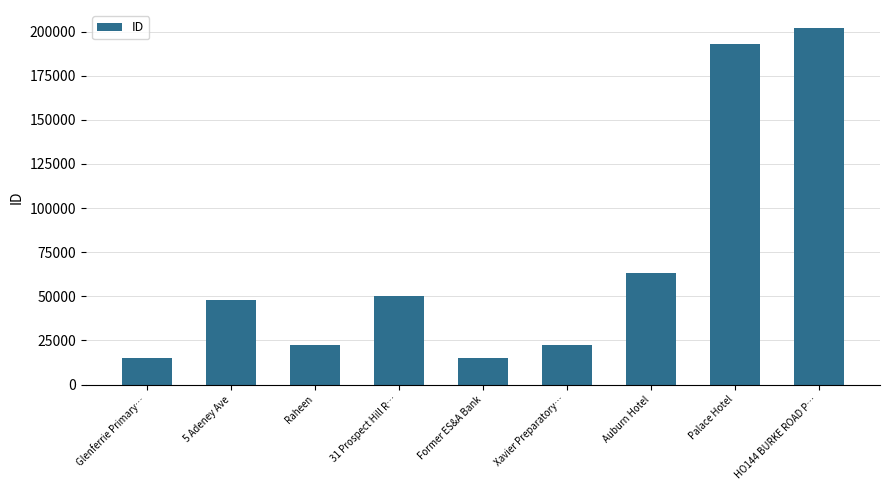

What is the approximate value at Palace Hotel?

192744